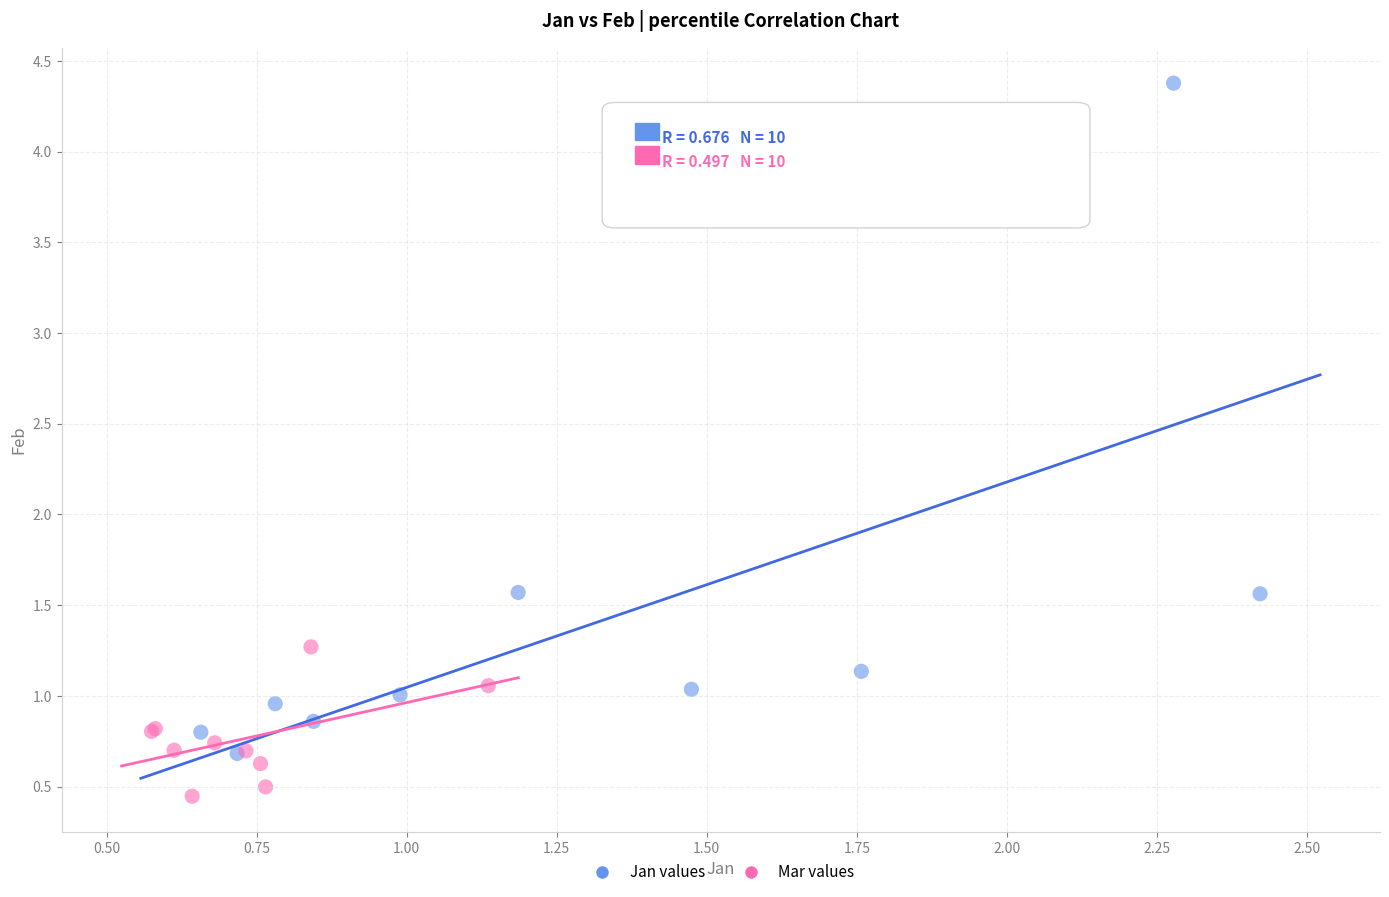

Which series reaches the maximum Y coordinate?

Jan values